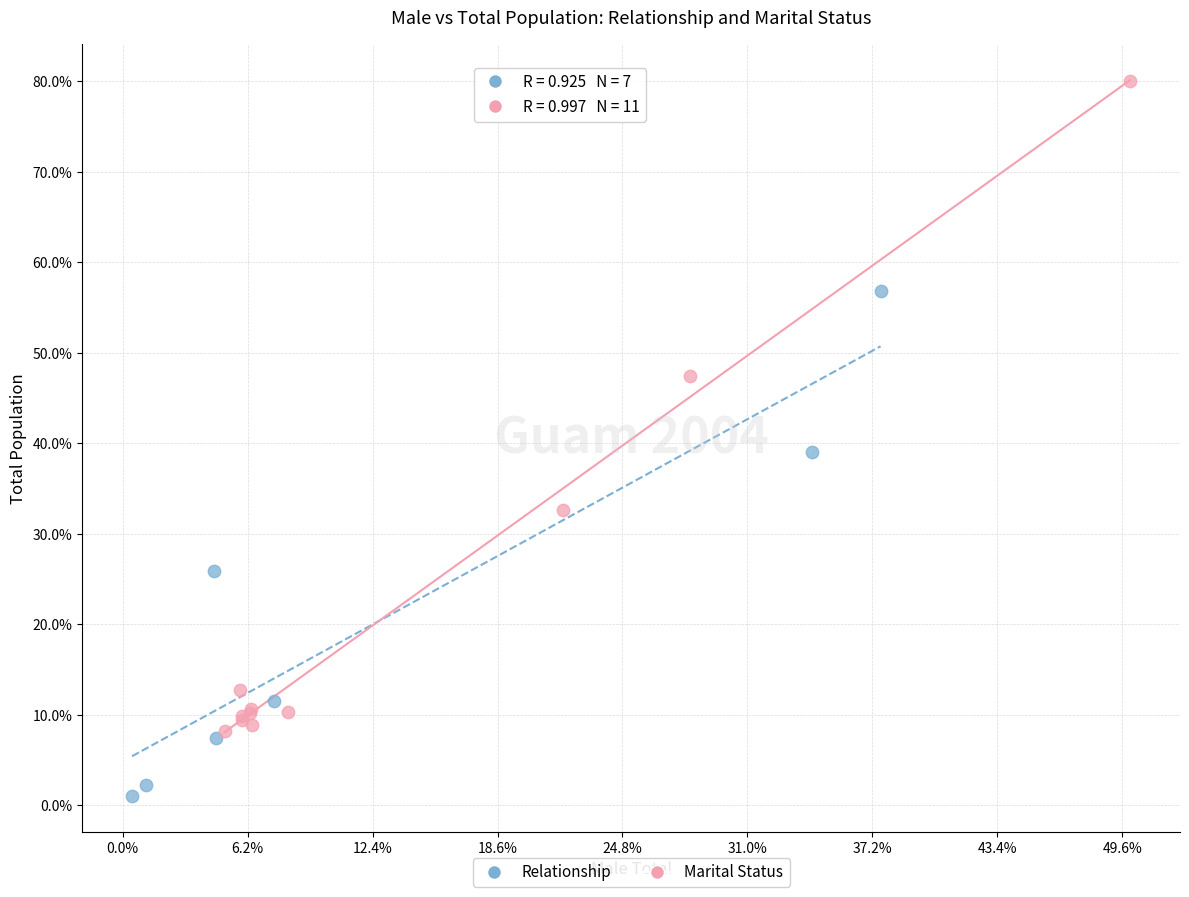

Which series reaches the minimum Y coordinate?

Relationship